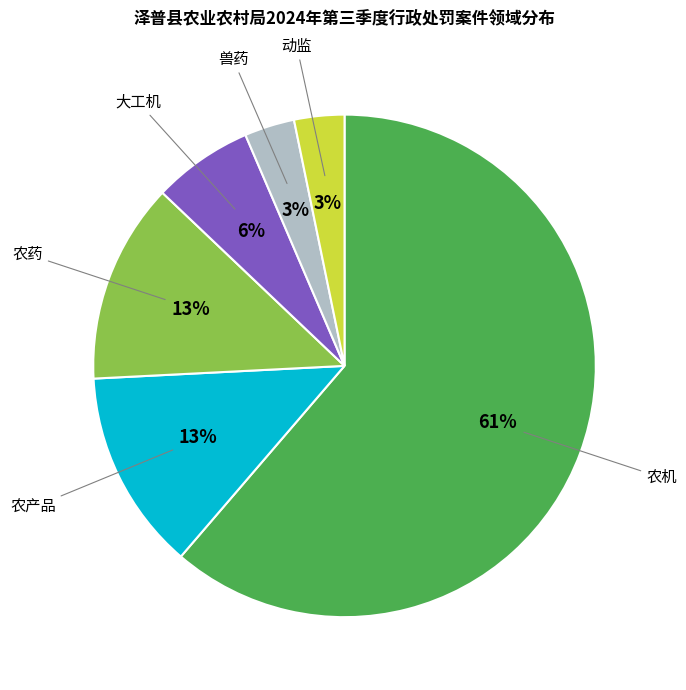

Does any single category account for the majority?

Yes